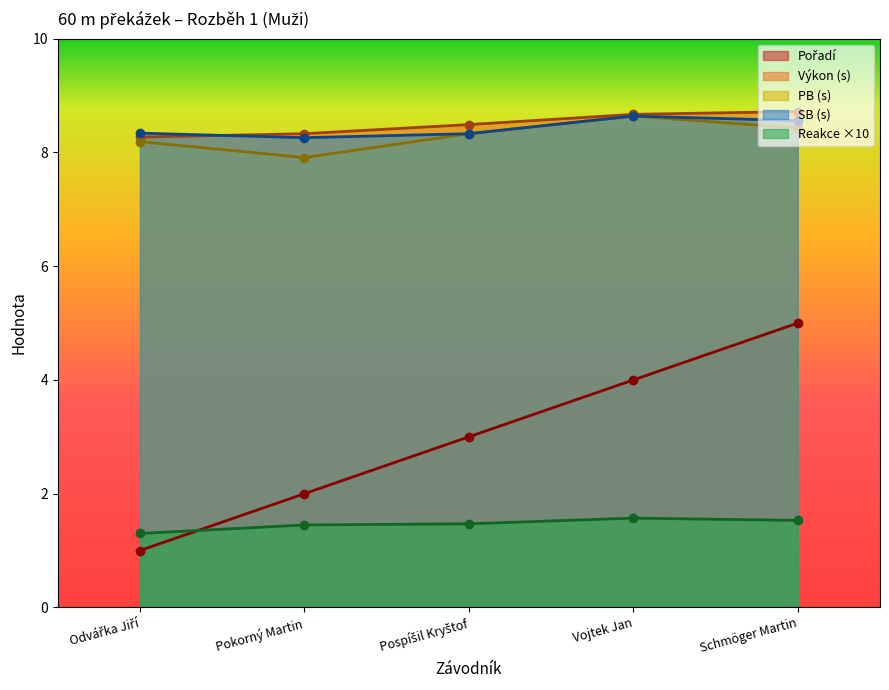

What is the total value across all series at Schmöger Martin?

32.2